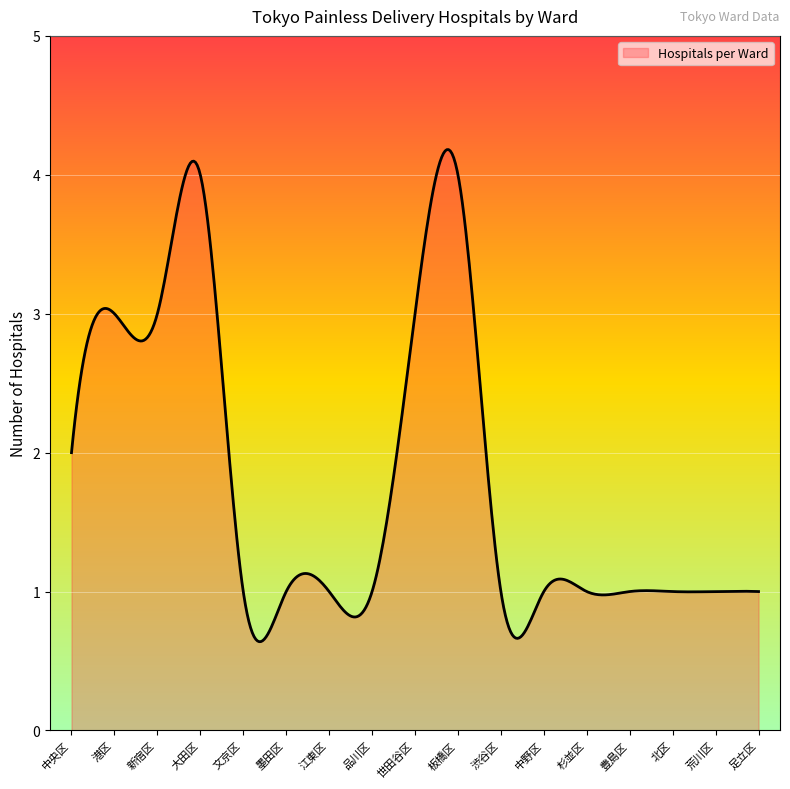

Count the number of categories in the chart.

400